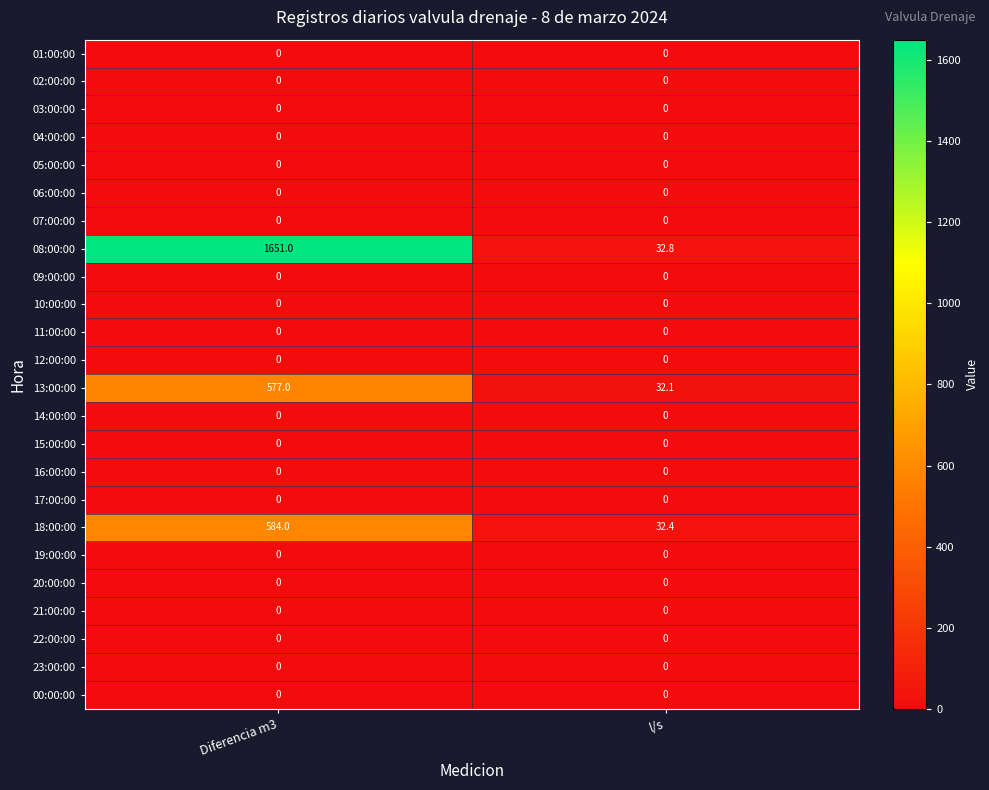

At which category is the sum across all series the highest?

Diferencia m3